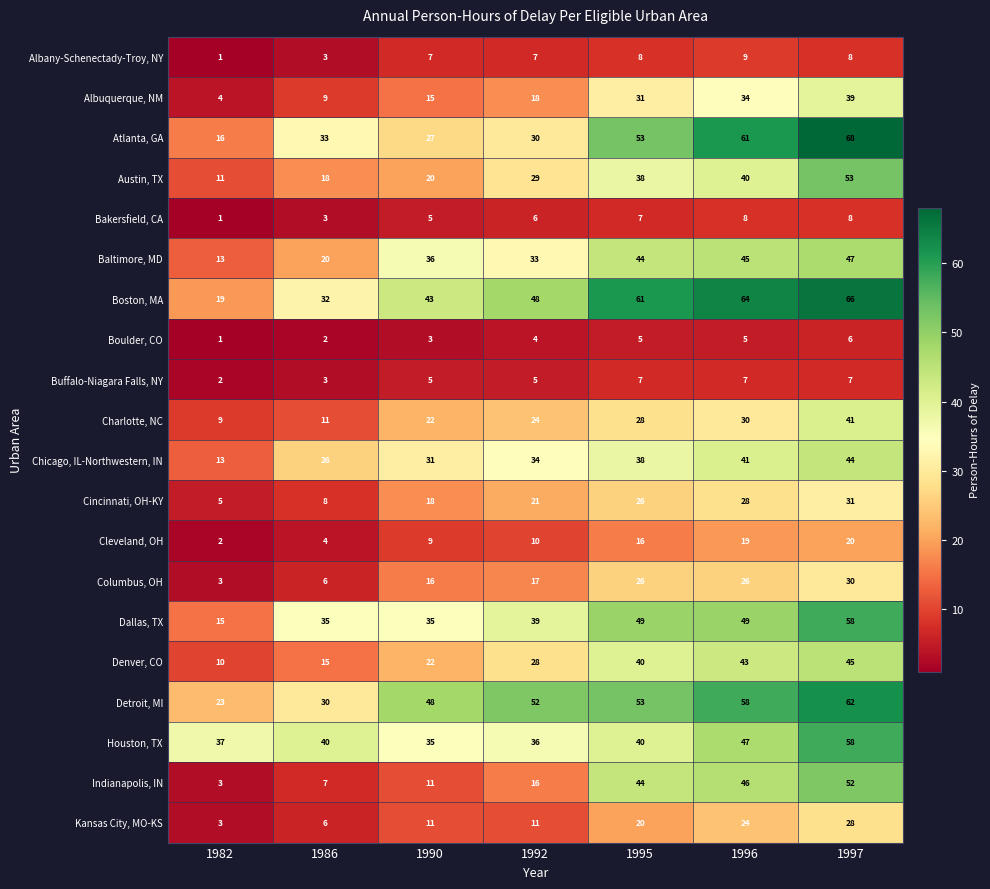

How many data points does each series have?

7